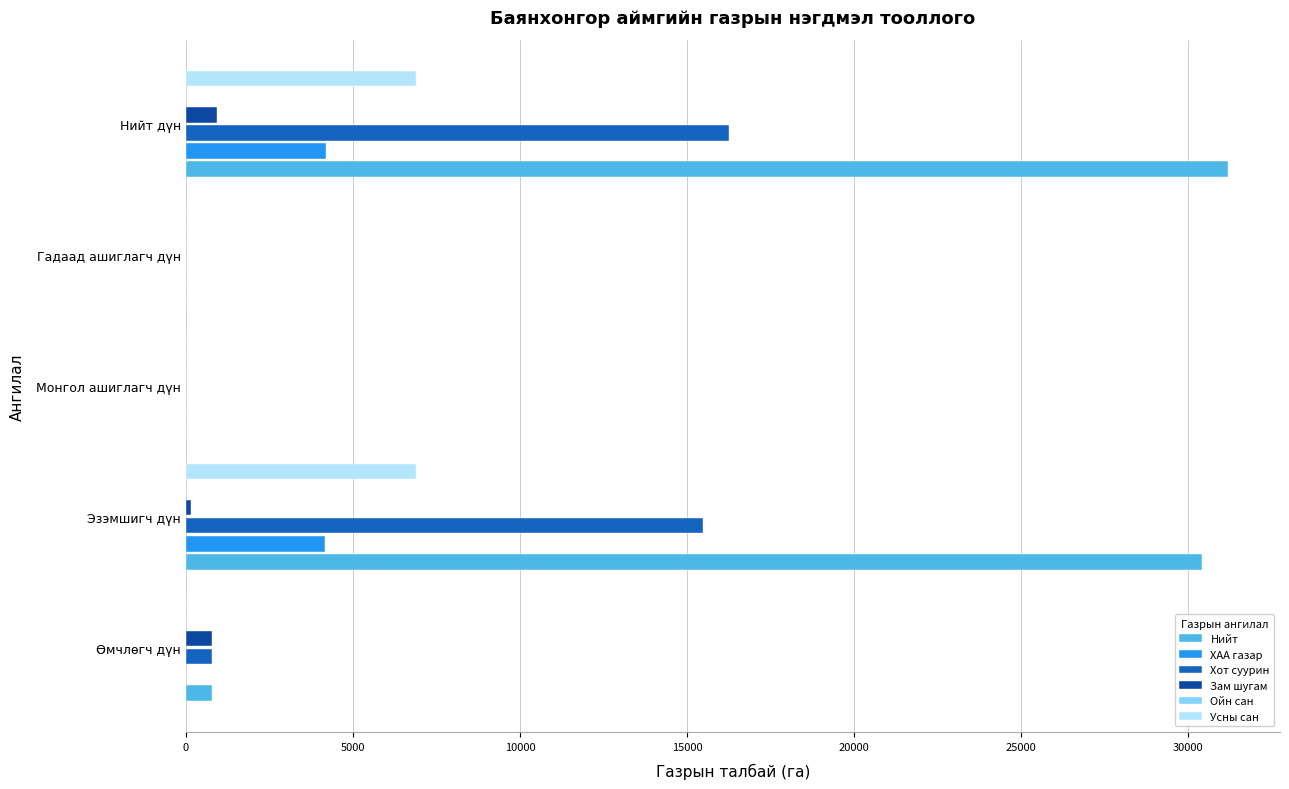

Is it true that Хот суурин equals 775.9 at Өмчлөгч дүн?

True